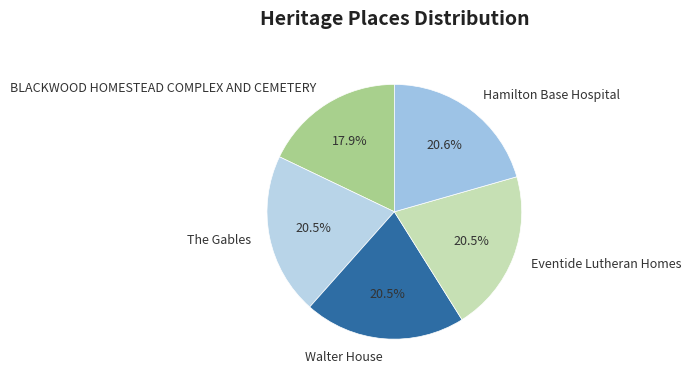

What is the total percentage of Eventide Lutheran Homes and BLACKWOOD HOMESTEAD COMPLEX AND CEMETERY?

38.4%